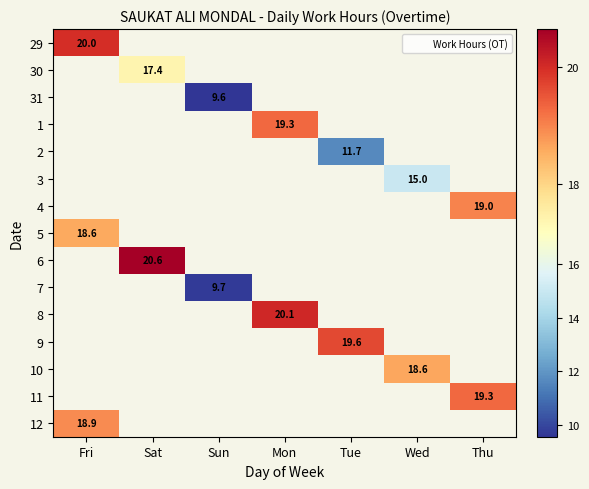

What is the highest value of the 29 series?

20.0